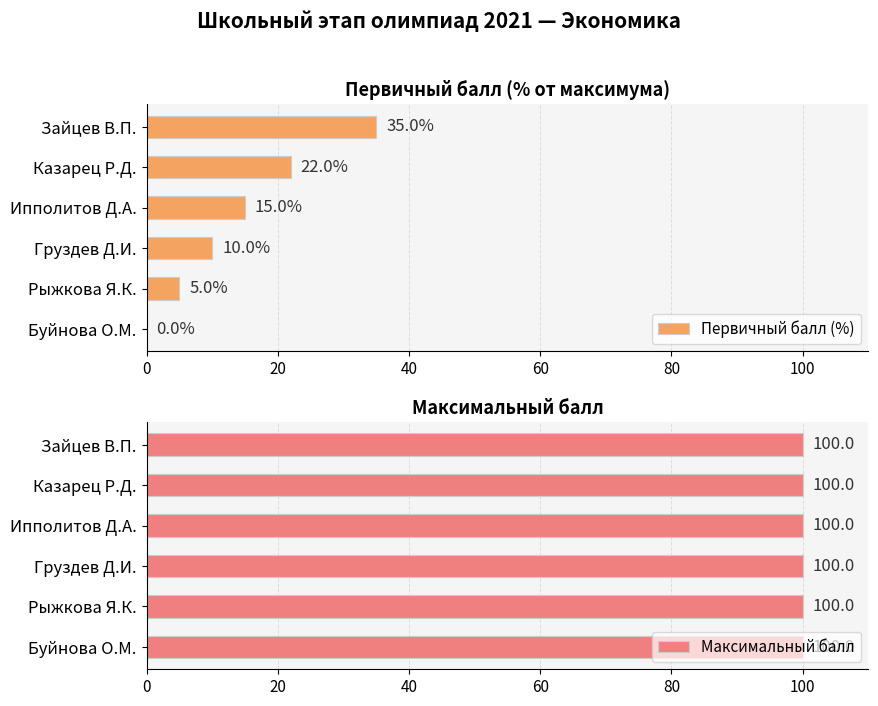

Is it true that Первичный балл (%) equals 24 at Ипполитов Д.А.?

False